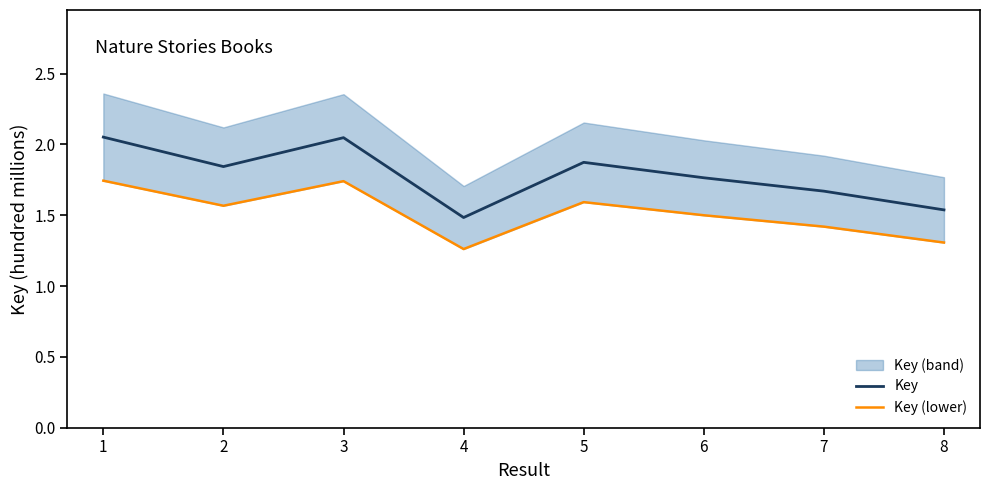

How many data points does each series have?

8